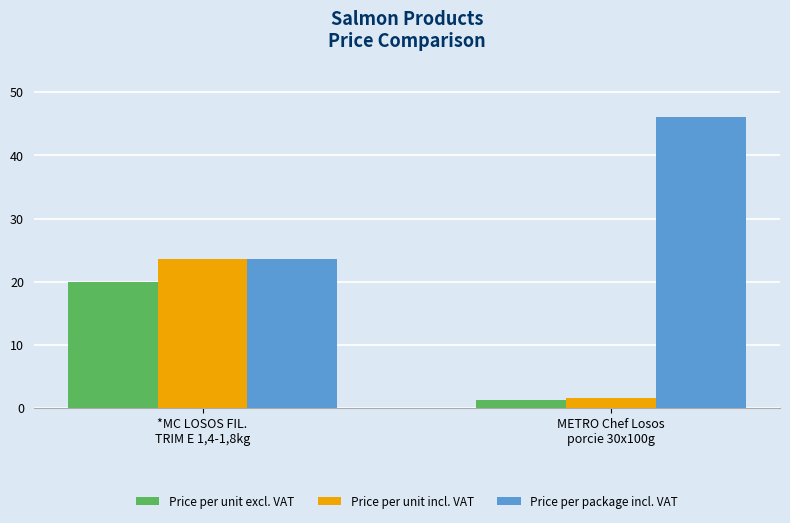

What position from the right is METRO Chef Losos
porcie 30x100g?

1